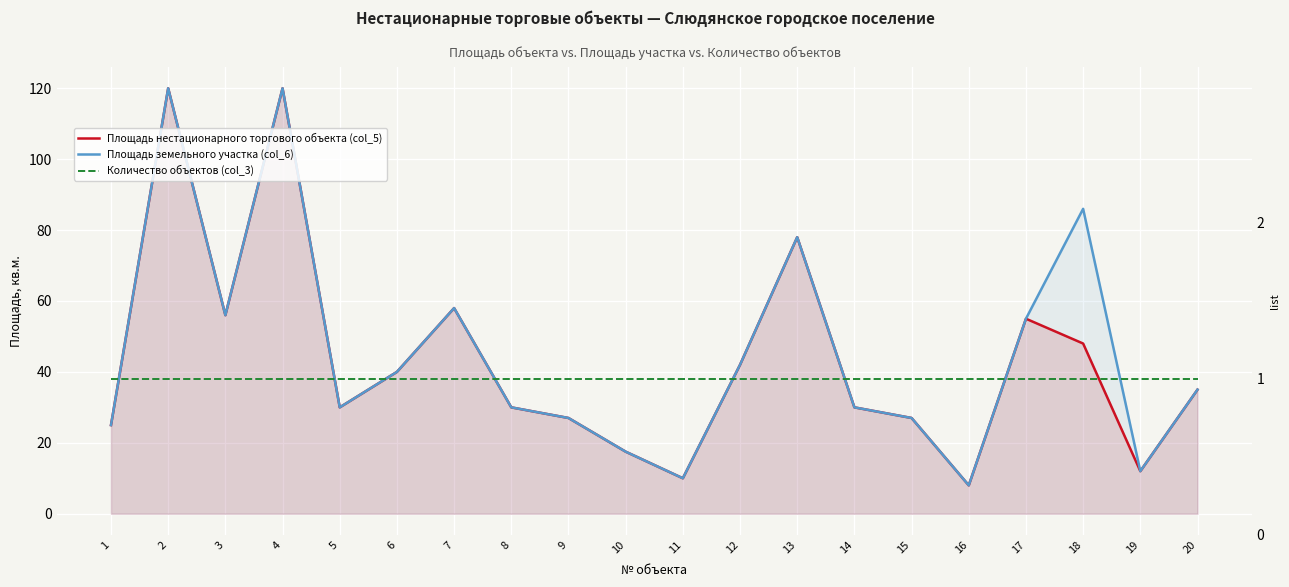

Which label corresponds to the smallest value in the chart?

1